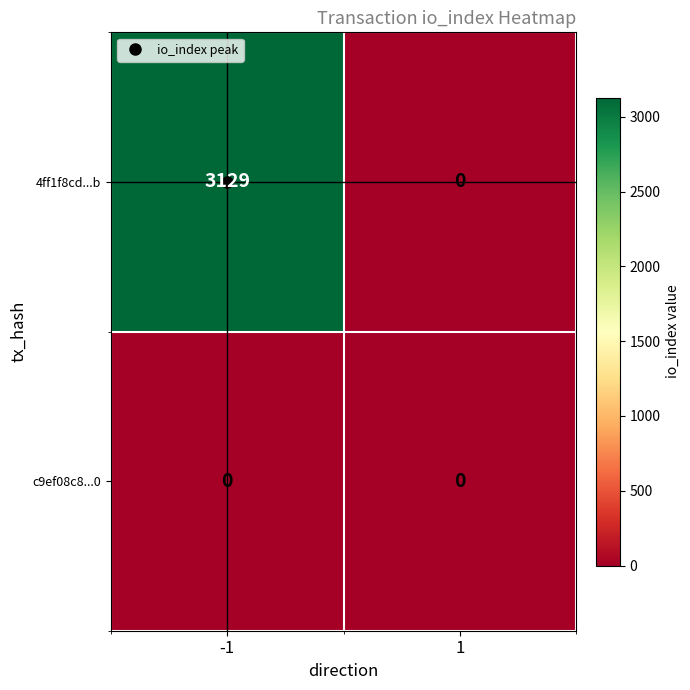

The value of 4ff1f8cd...b at -1 is 4717. True or false?

False